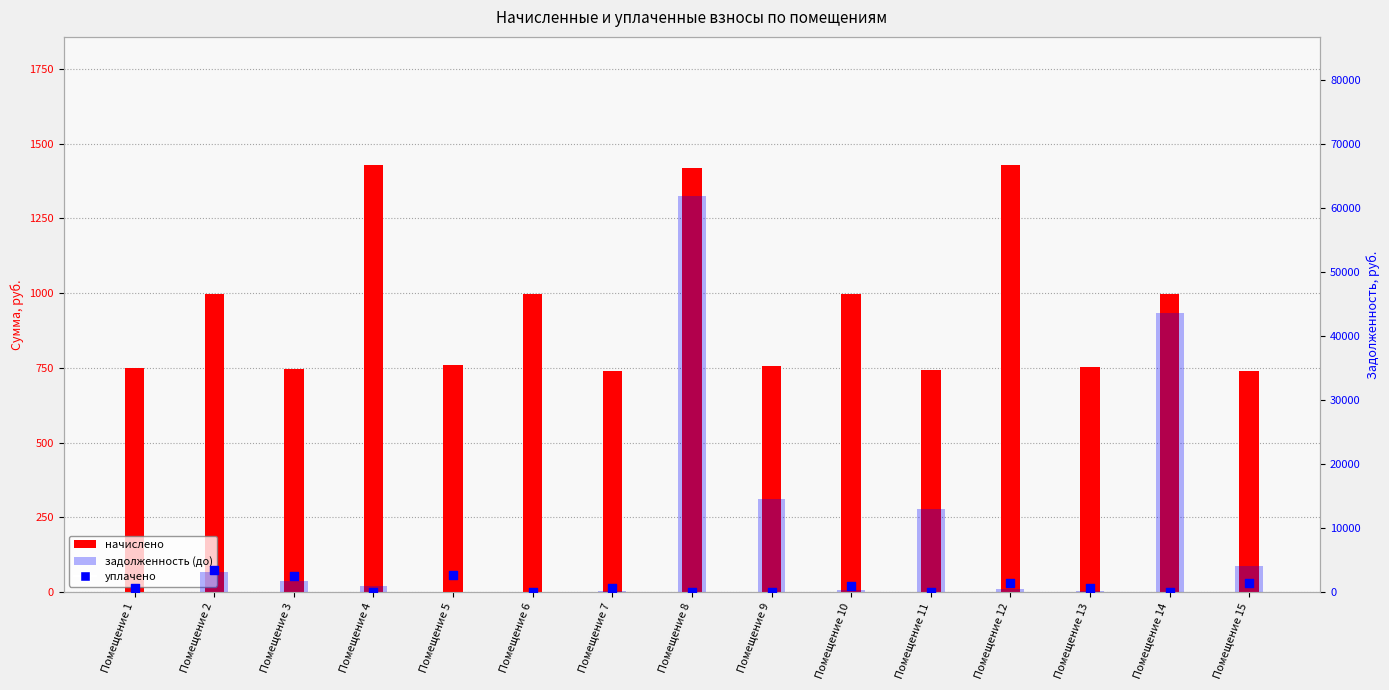

Is the value of уплачено at Помещение 14 greater than the value of начислено at Помещение 2?

No